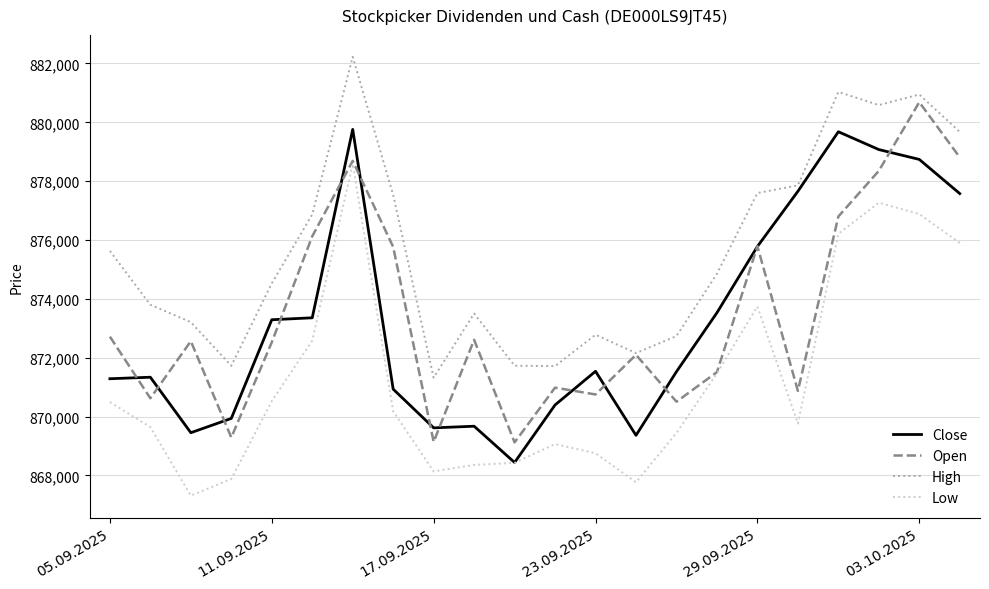

What is the smallest value displayed?

867311